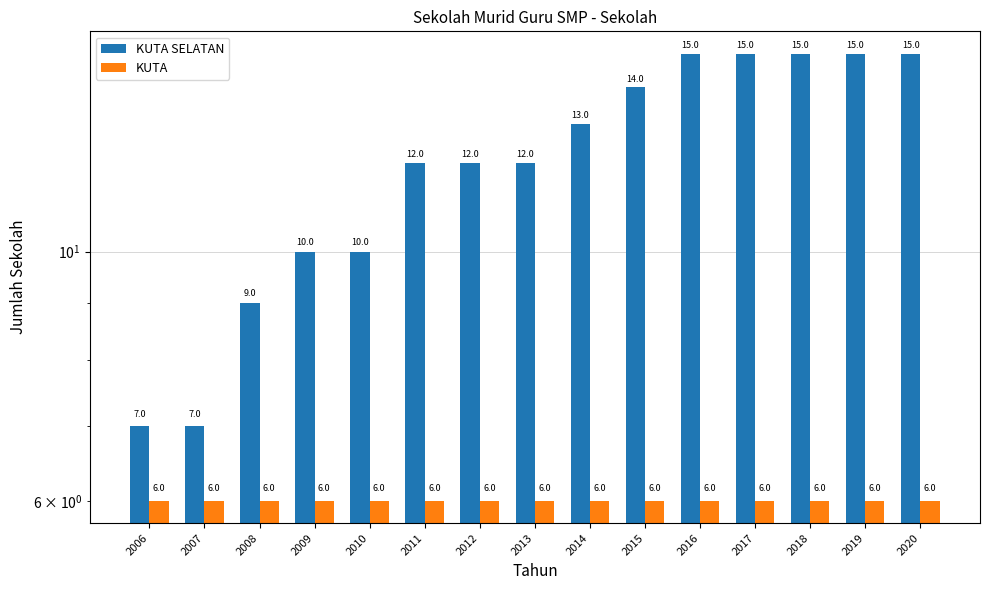

What is the sum of the KUTA SELATAN values at 2012 and 2006?

19